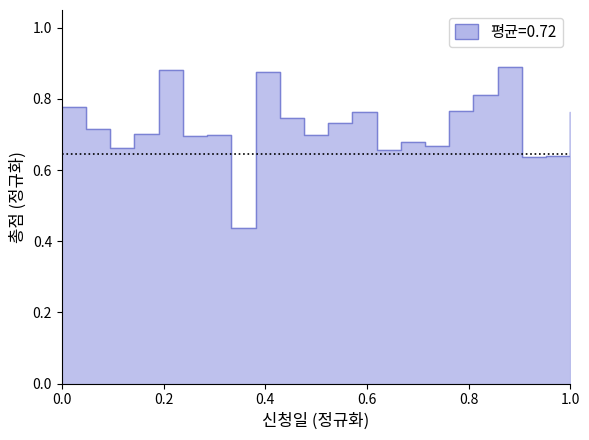

What is the sum of all values?

15.9